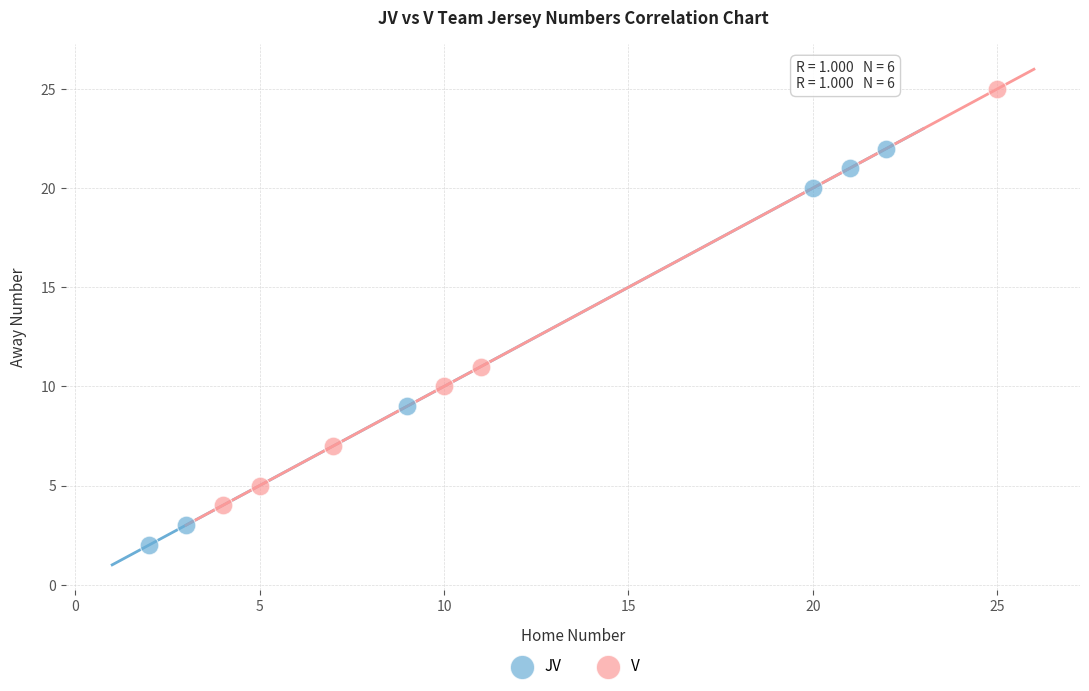

Which series has the widest spread of Y values?

V